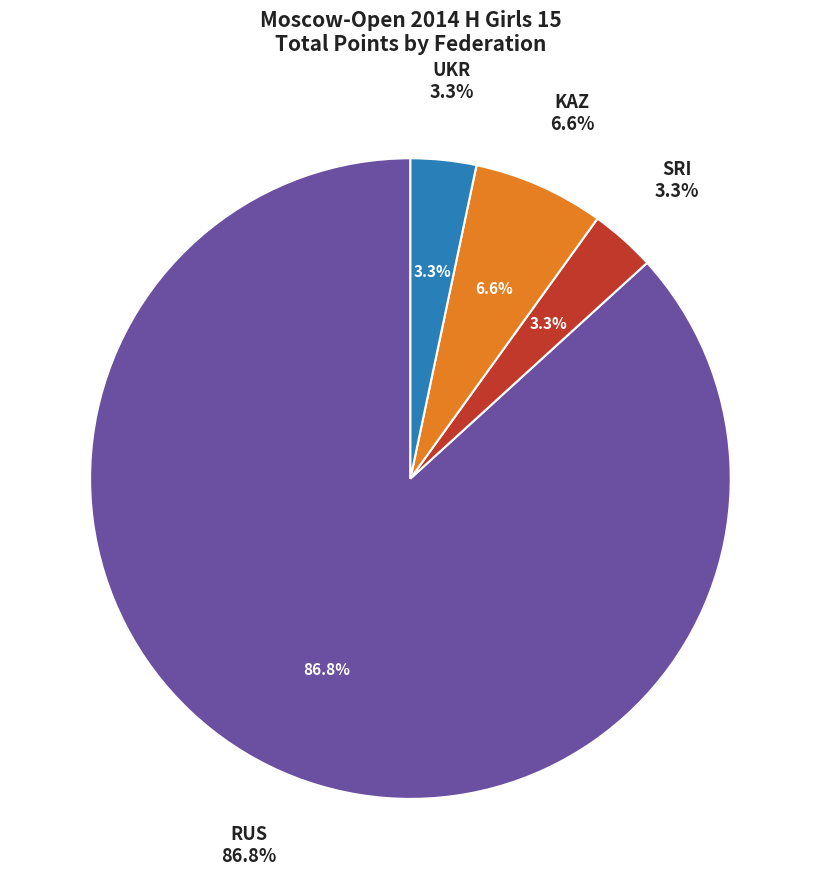

Does any single category account for the majority?

No